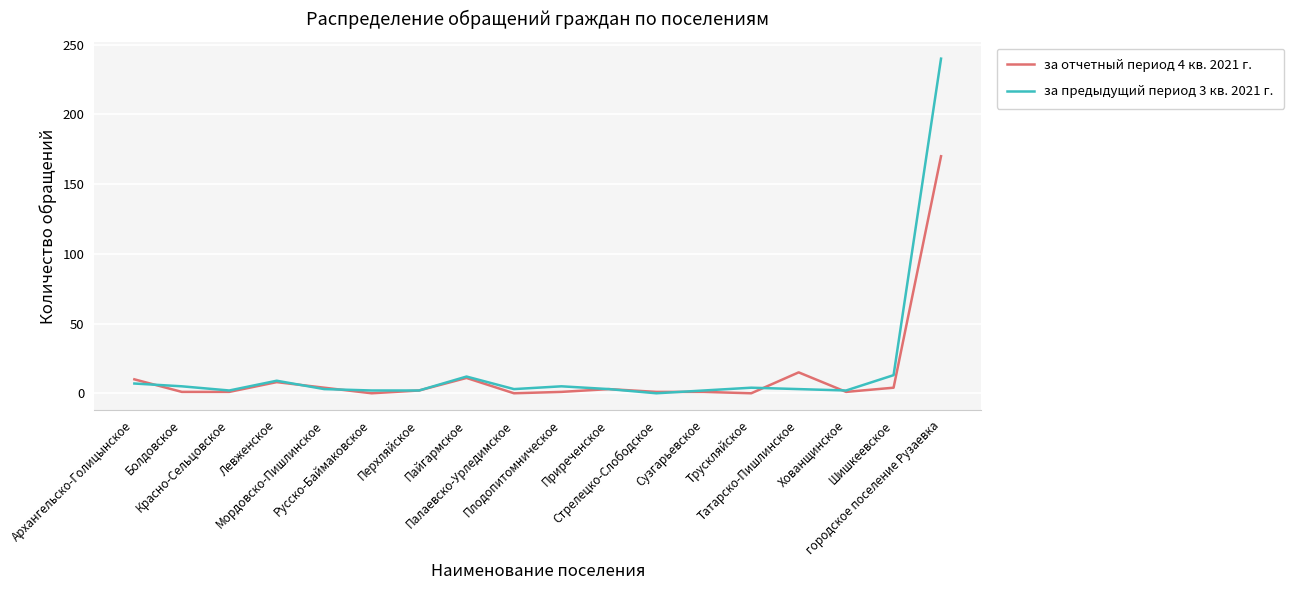

What is the maximum value for за отчетный период 4 кв. 2021 г.?

170